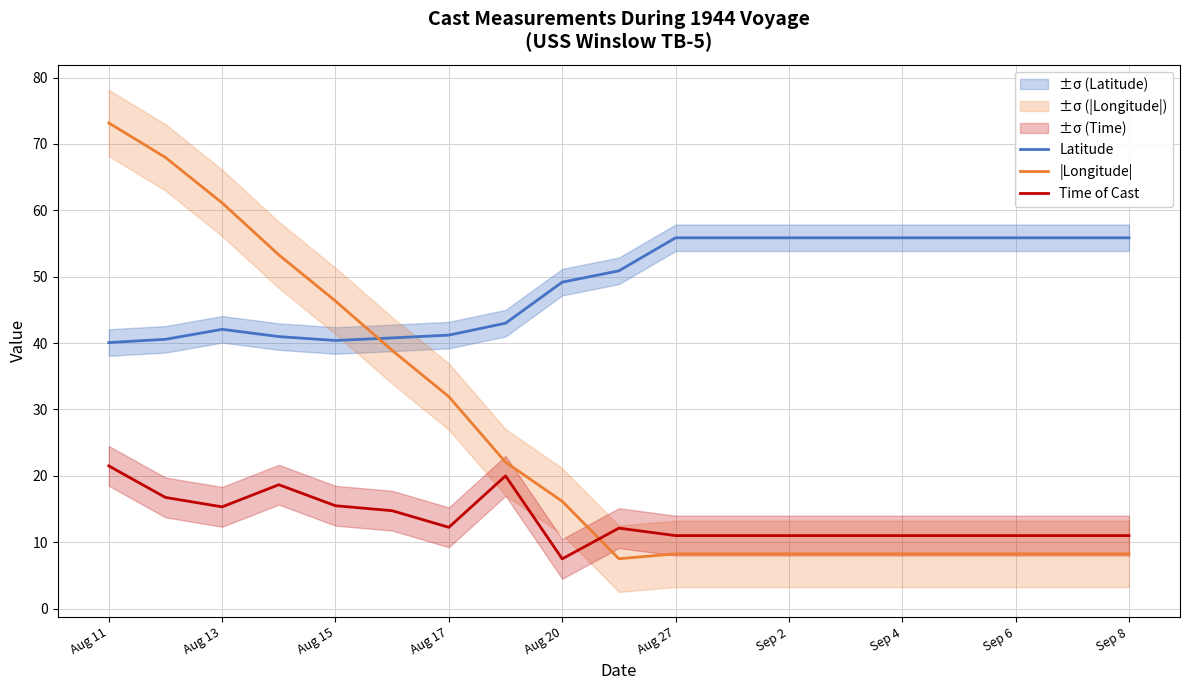

The value of |Longitude| at Sep 6 is 5.6. True or false?

False